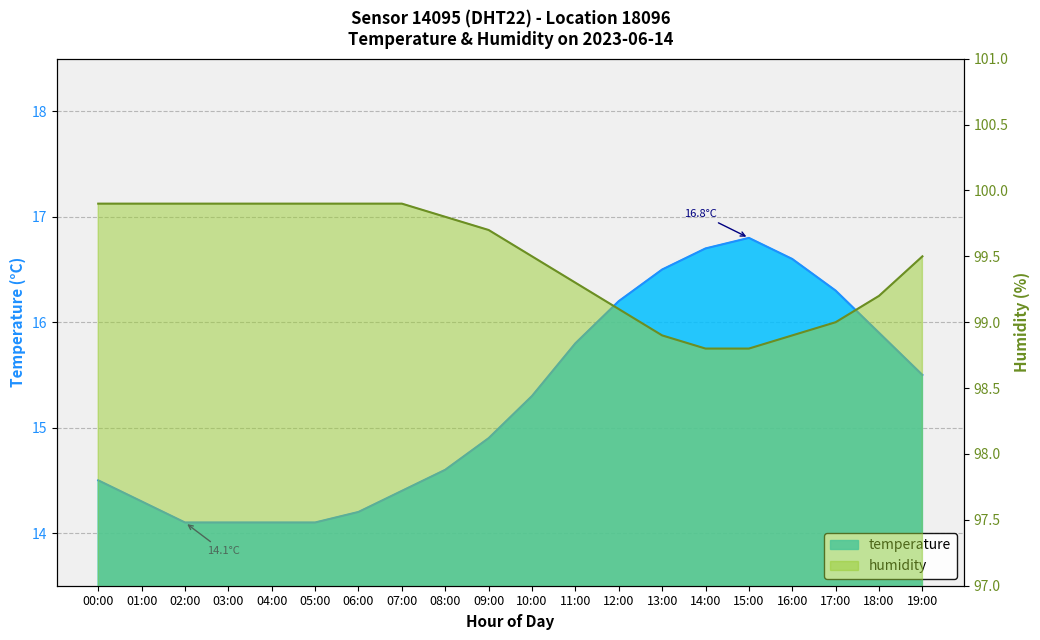

Reading left to right, what are all the values shown in this chart?

temperature: 14.5	14.3	14.1	14.1	14.1	14.1	14.2	14.4	14.6	14.9	15.3	15.8	16.2	16.5	16.7	16.8	16.6	16.3	15.9	15.5
humidity: 99.9	99.9	99.9	99.9	99.9	99.9	99.9	99.9	99.8	99.7	99.5	99.3	99.1	98.9	98.8	98.8	98.9	99.0	99.2	99.5